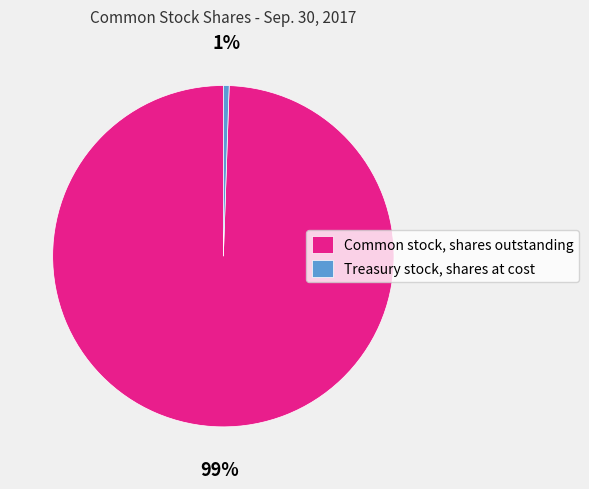

Combined, do Common stock, shares outstanding and Treasury stock, shares at cost account for over 50%?

Yes